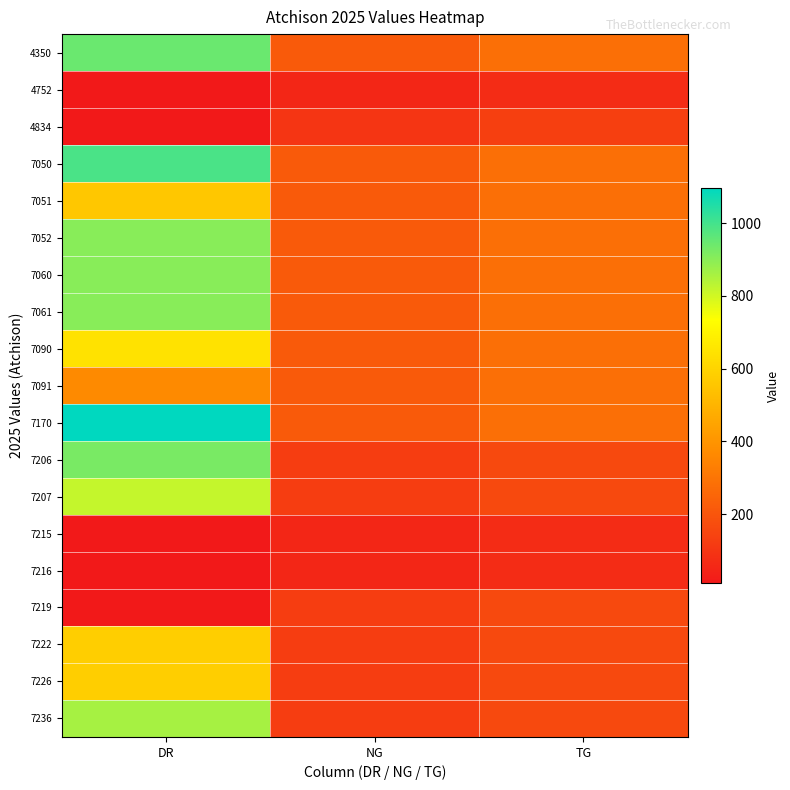

At how many categories does at least one series exceed 965?

1